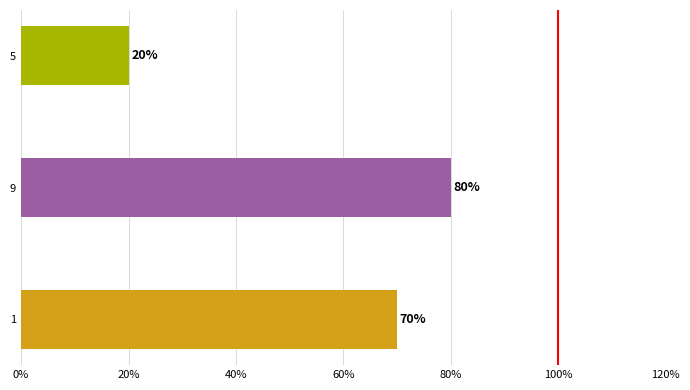

Does the chart contain any negative values?

No